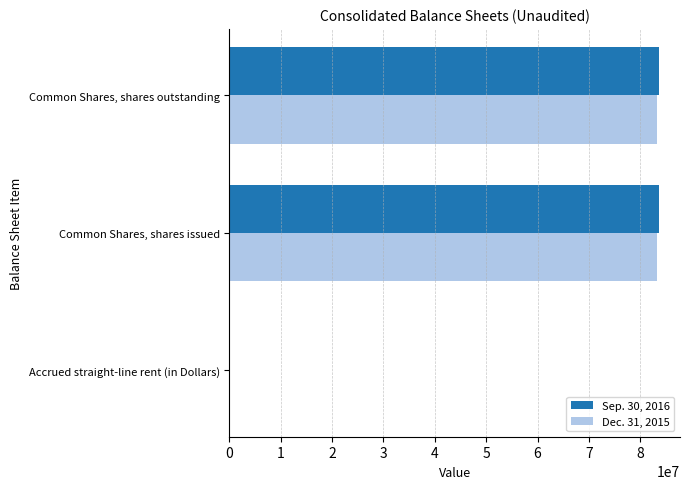

What is the greatest value displayed?

83546178